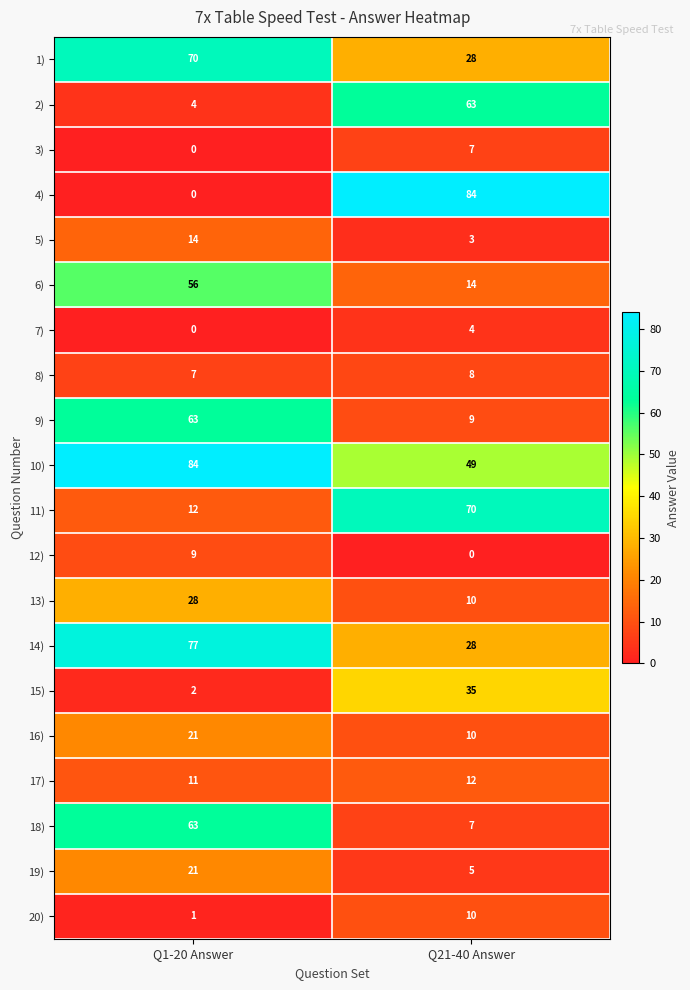

At which category is the sum across all series the highest?

Q1-20 Answer